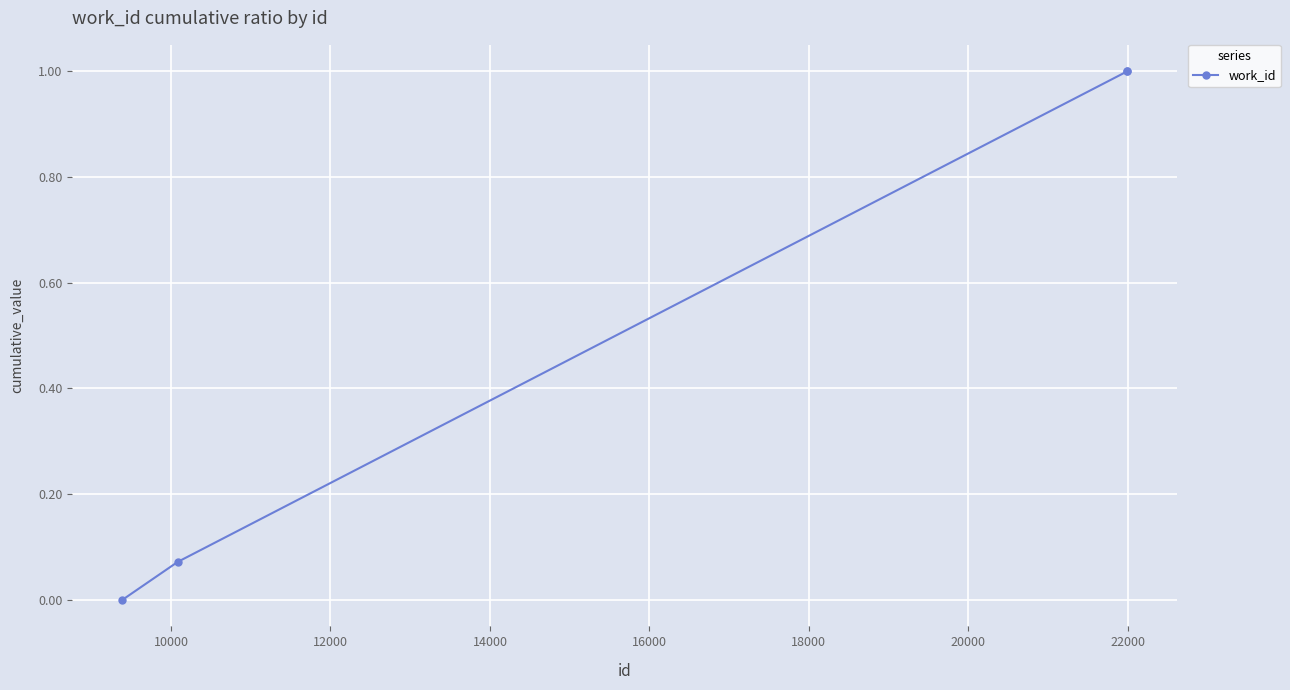

What is the greatest value displayed?

1.0